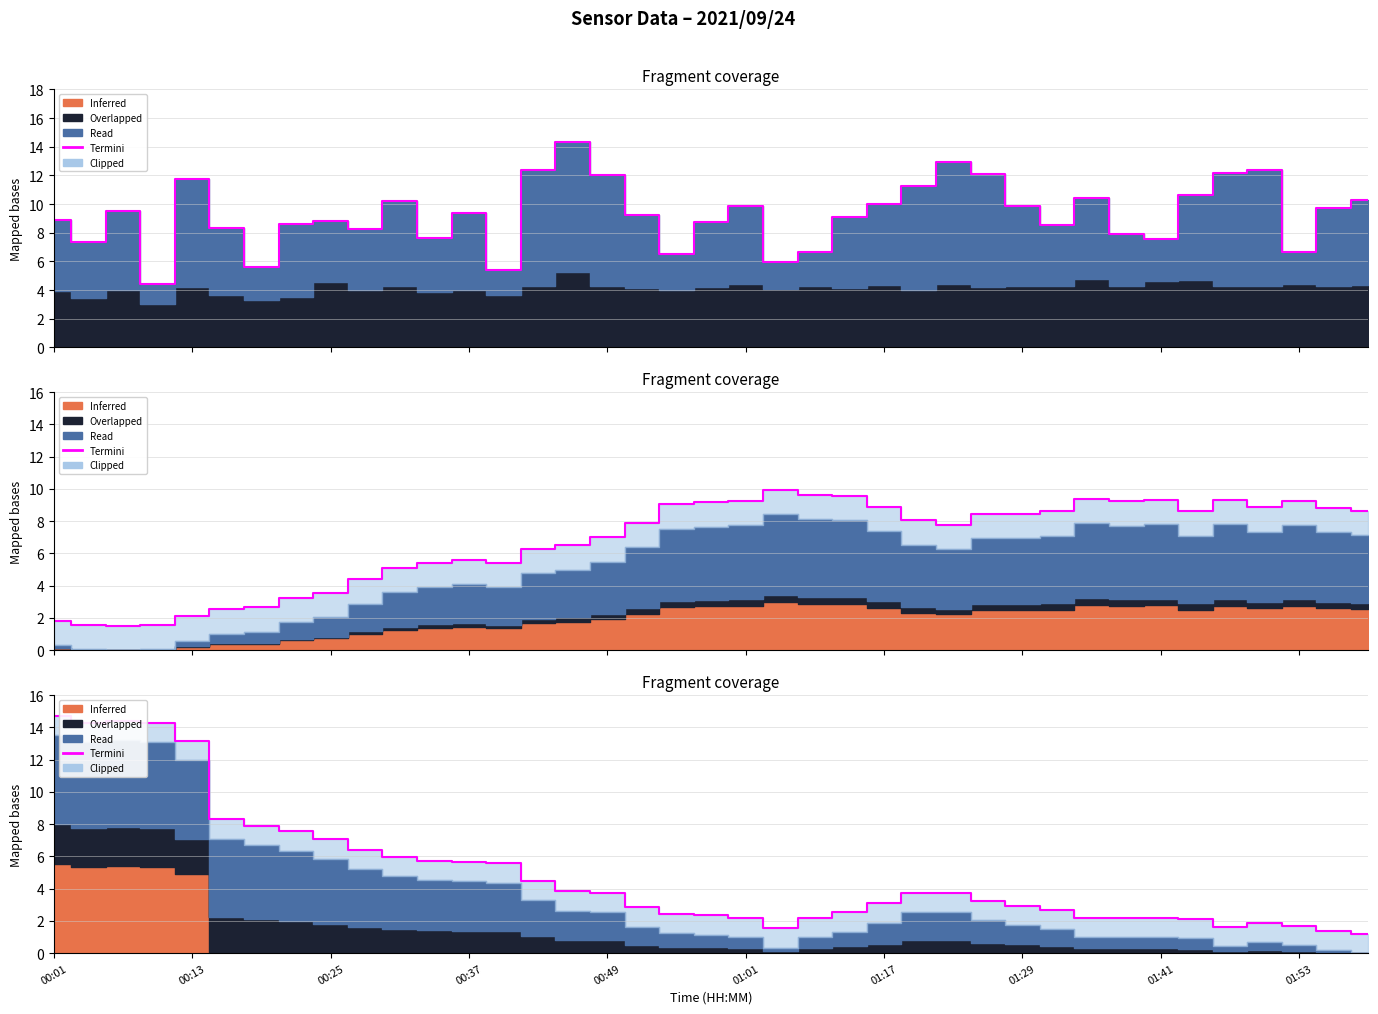

Which category has the highest value across all series?

00:01